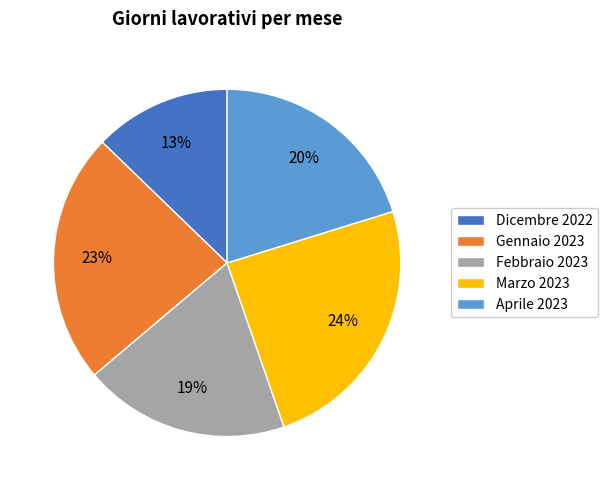

Which category has the biggest portion of the pie?

Marzo 2023